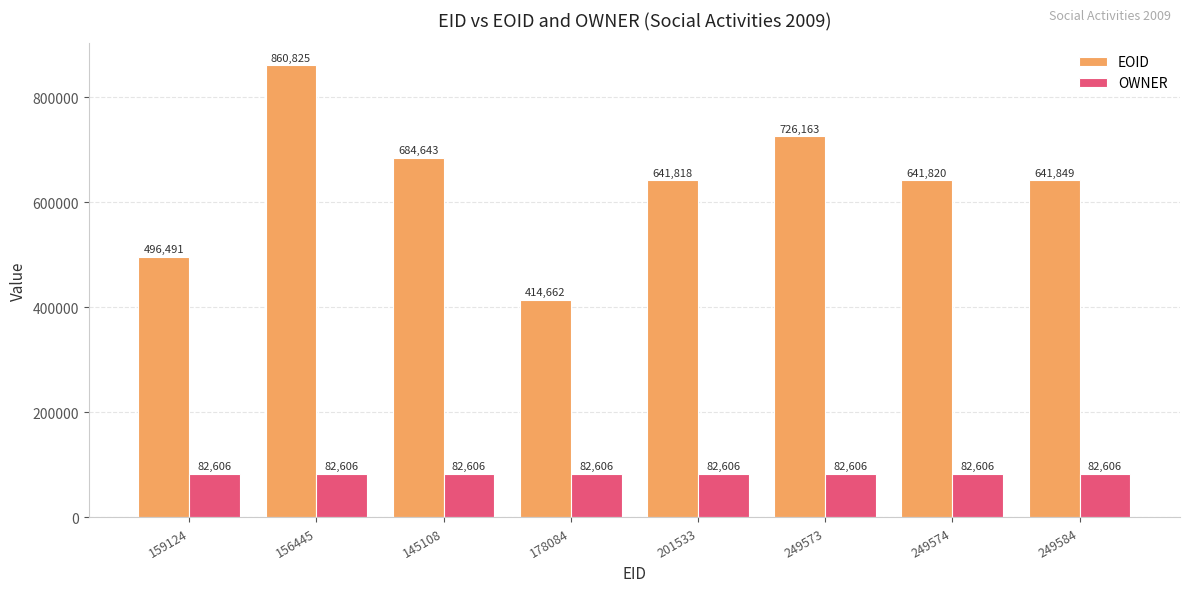

Rank the series at 178084 from highest to lowest value.

EOID, OWNER